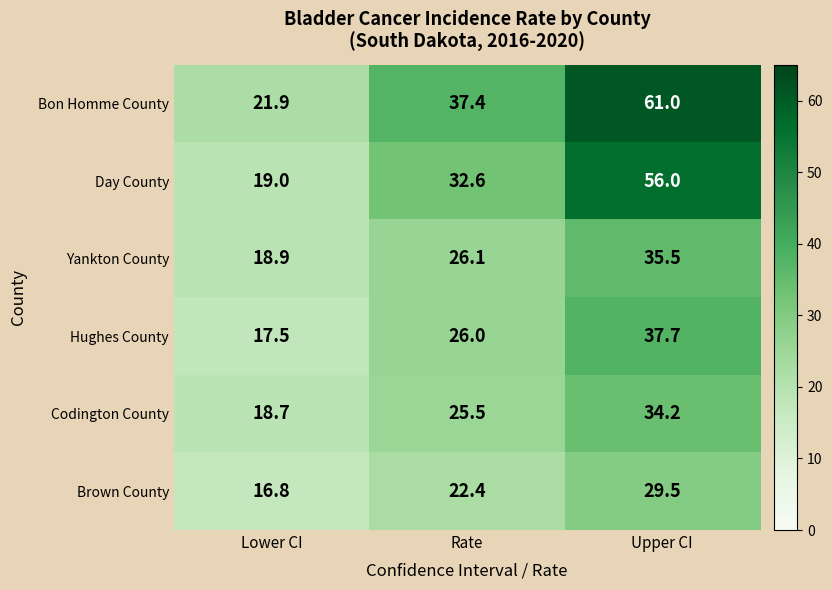

Read the Day County value at Upper CI.

56.0